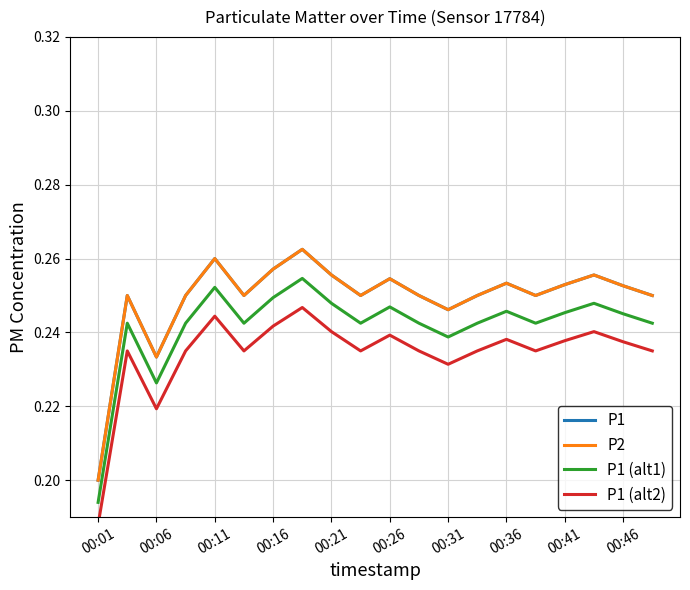

Reading left to right, list all the values displayed in this chart.

P1: 0.2	0.2	0.2	0.2	0.3	0.2	0.3	0.3	0.3	0.3	0.3	0.3	0.2	0.3	0.3	0.2	0.3	0.3	0.3	0.2
P2: 0.2	0.2	0.2	0.2	0.3	0.2	0.3	0.3	0.3	0.3	0.3	0.3	0.2	0.3	0.3	0.2	0.3	0.3	0.3	0.2
P1 (alt1): 0.2	0.2	0.2	0.2	0.3	0.2	0.2	0.3	0.2	0.2	0.2	0.2	0.2	0.2	0.2	0.2	0.2	0.2	0.2	0.2
P1 (alt2): 0.2	0.2	0.2	0.2	0.2	0.2	0.2	0.2	0.2	0.2	0.2	0.2	0.2	0.2	0.2	0.2	0.2	0.2	0.2	0.2